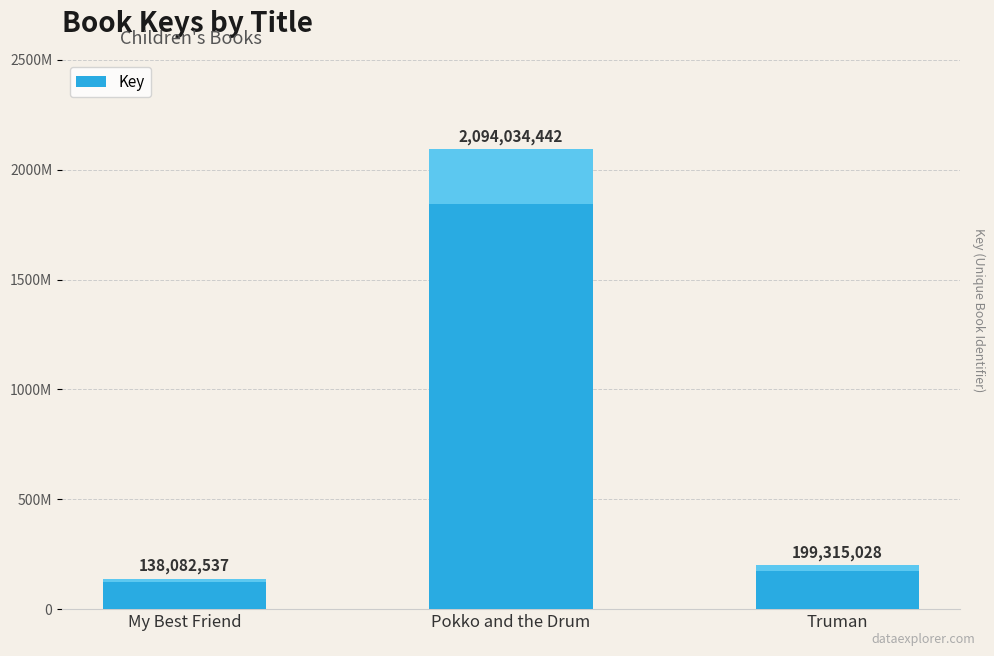

Is it true that the value at My Best Friend is 138082537?

True